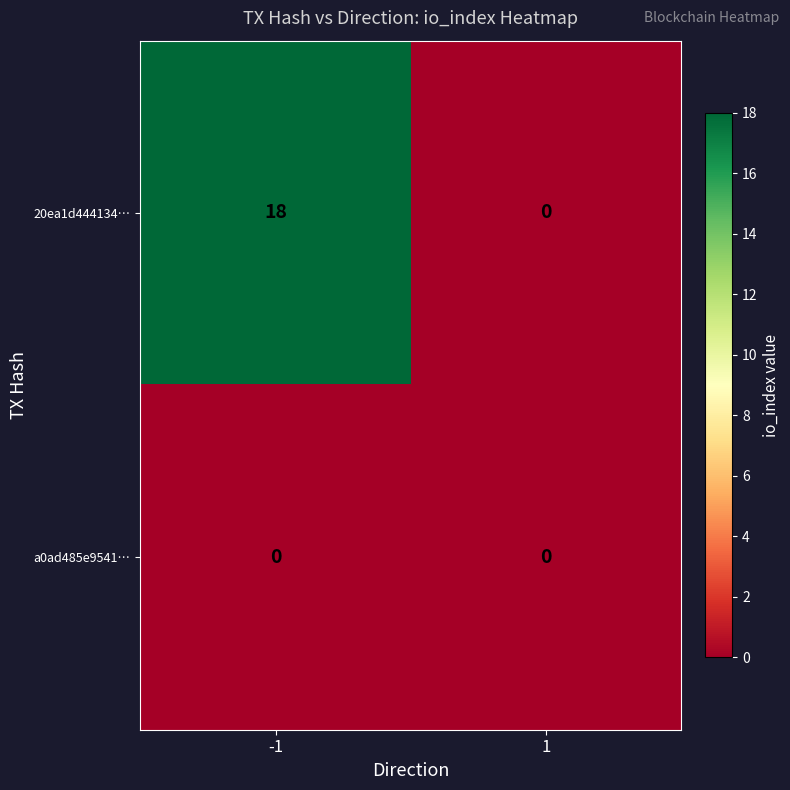

The value of 20ea1d444134… at 1 is 8. True or false?

False